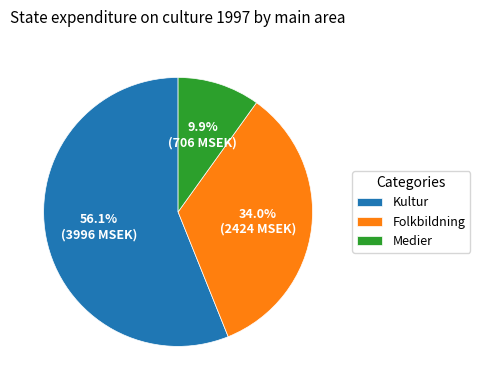

The Folkbildning slice represents 44% of the pie. True or false?

False